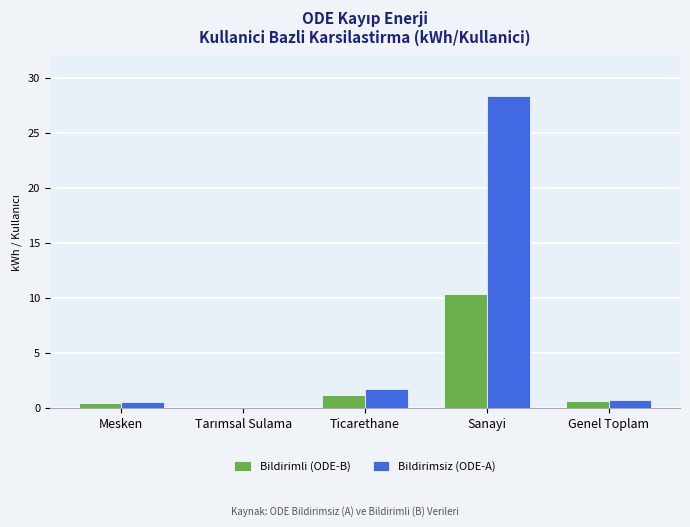

Reading left to right, what are all the values shown in this chart?

Bildirimli (ODE-B): 0.5	0.0	1.2	10.4	0.6
Bildirimsiz (ODE-A): 0.5	0.0	1.8	28.4	0.8